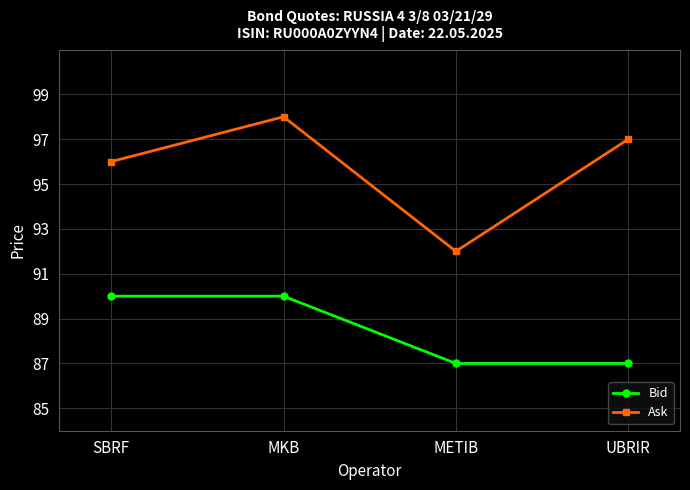

What is the sum of the Ask values at UBRIR and SBRF?

193